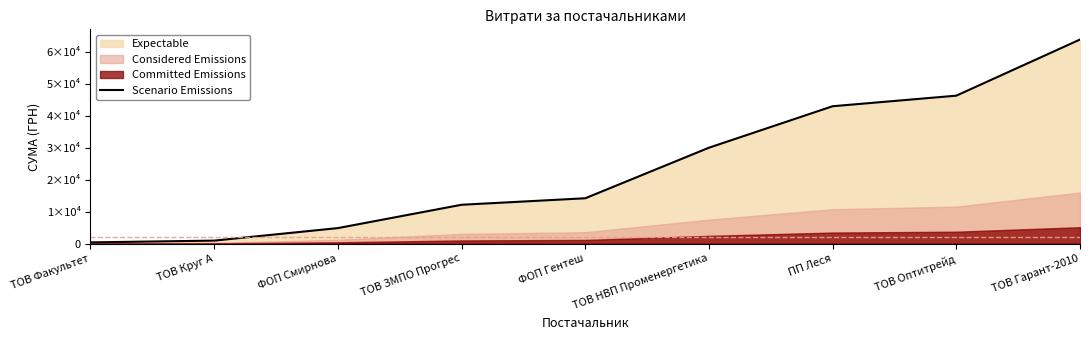

What is the maximum value shown in the chart?

63900.5